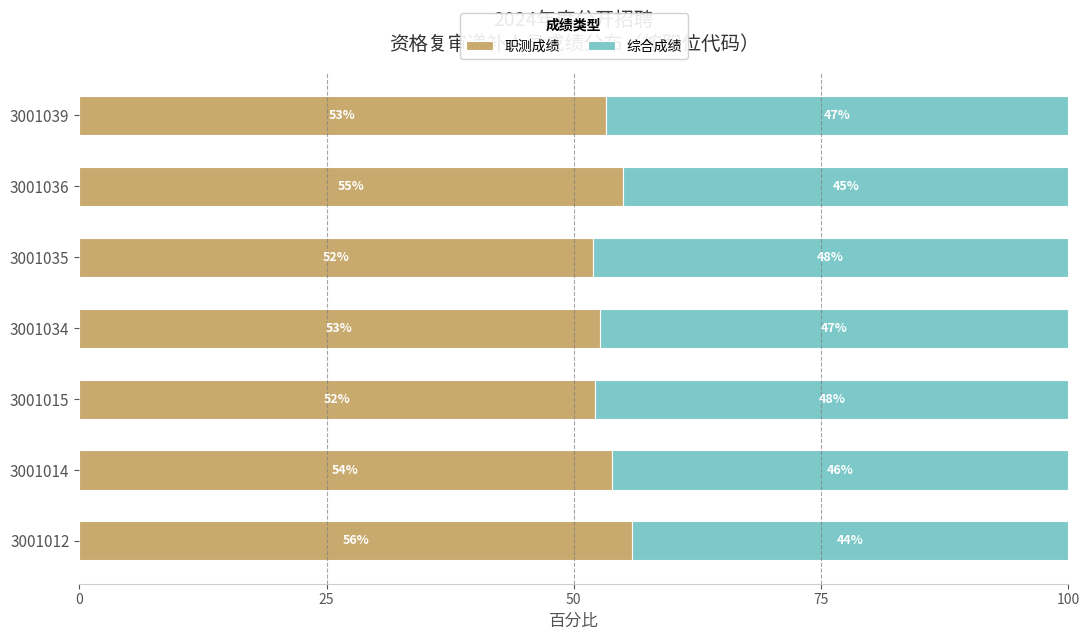

What is the difference between the maximum and minimum values in the 职测成绩 series?

4.0